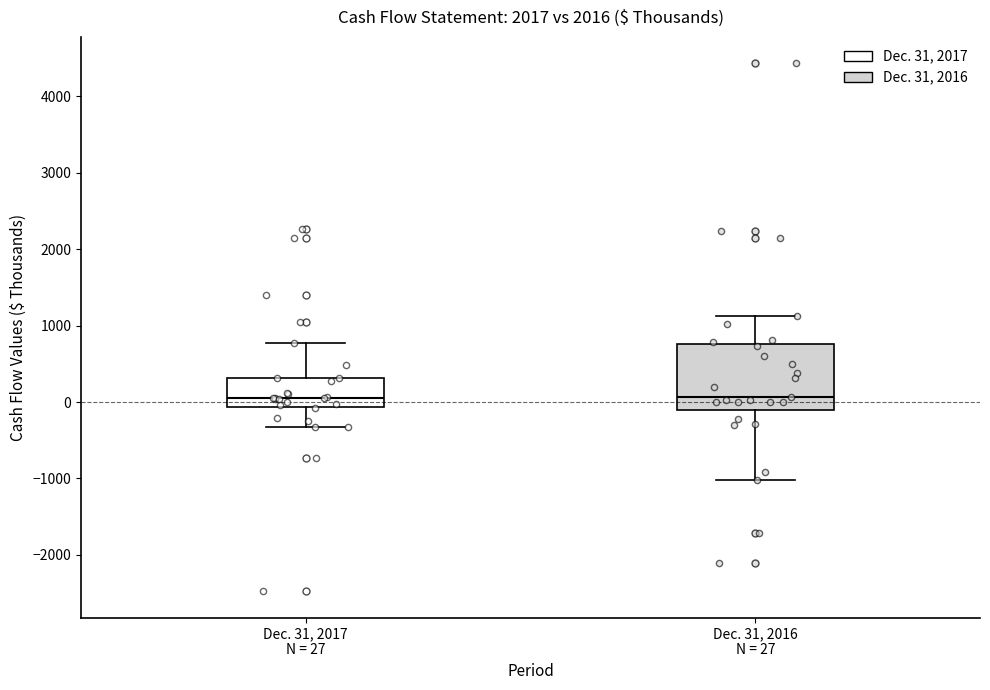

Comparing the boxes themselves (not the whiskers), which one is the tallest?

Dec. 31, 2016 N = 27